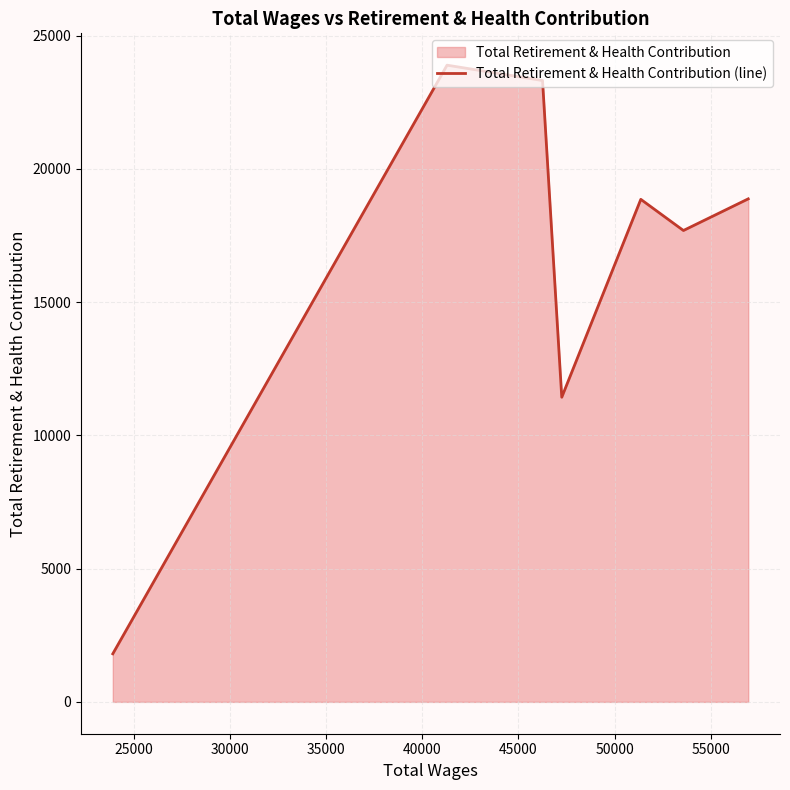

How many values exceed 18854?

3